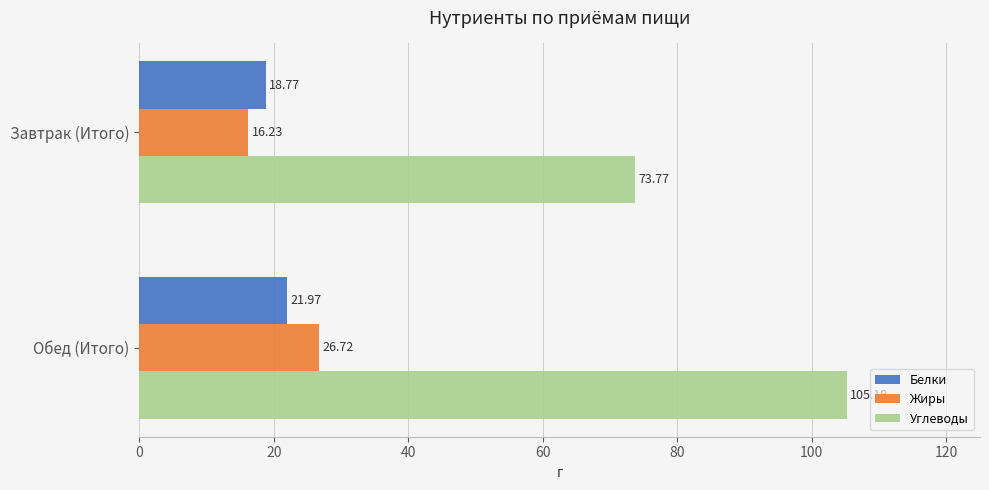

What is the difference between the maximum and minimum values in the Белки series?

3.2